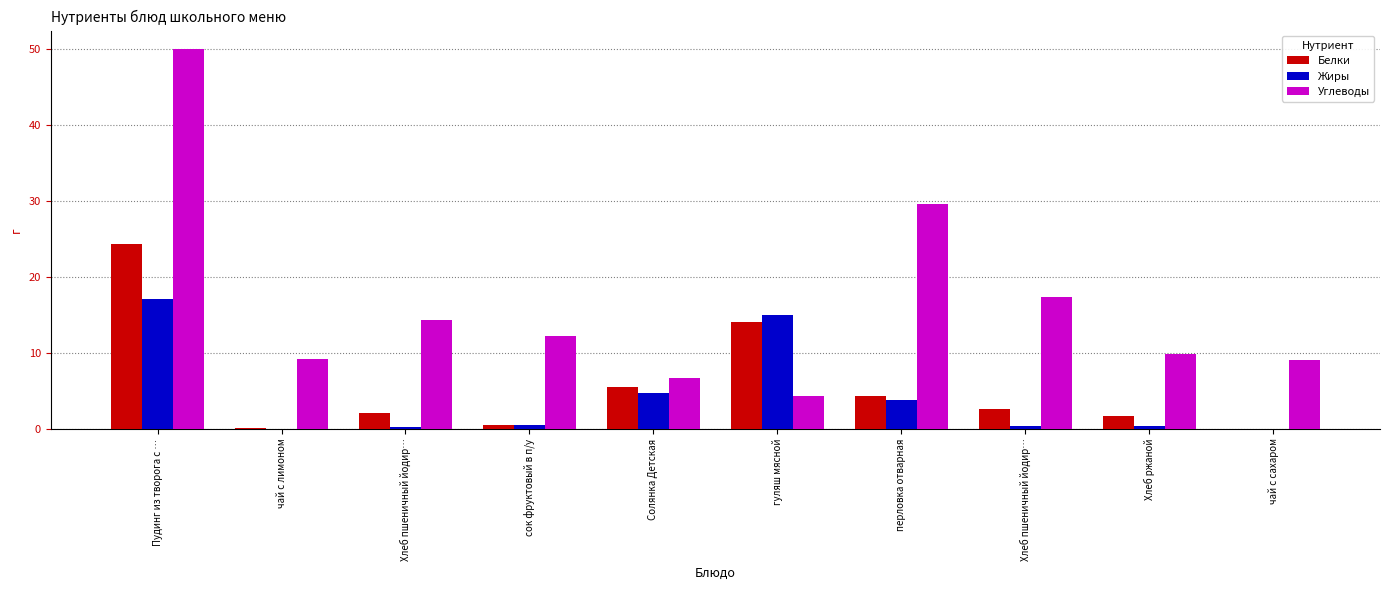

Which category has the highest value across all series?

Пудинг из творога с …